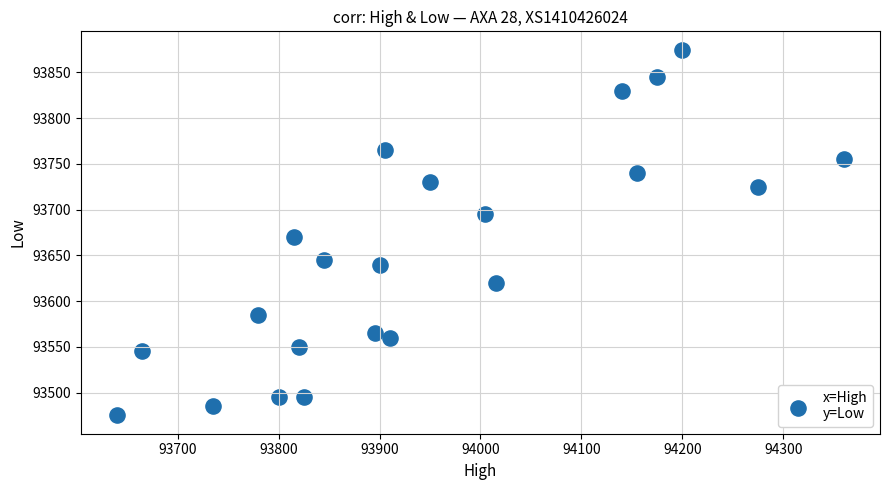

What Y value in the scatter plot is closest to 93675?

93670